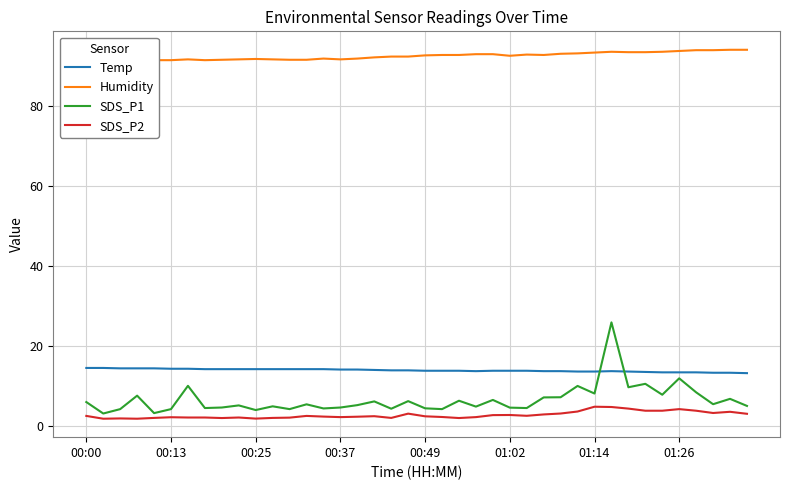

What is the highest value of the SDS_P2 series?

4.8